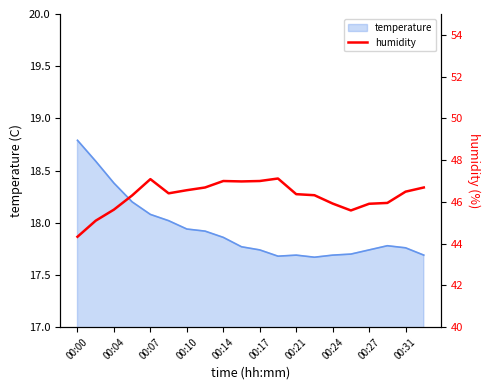

What is the highest value of the temperature series?

18.8